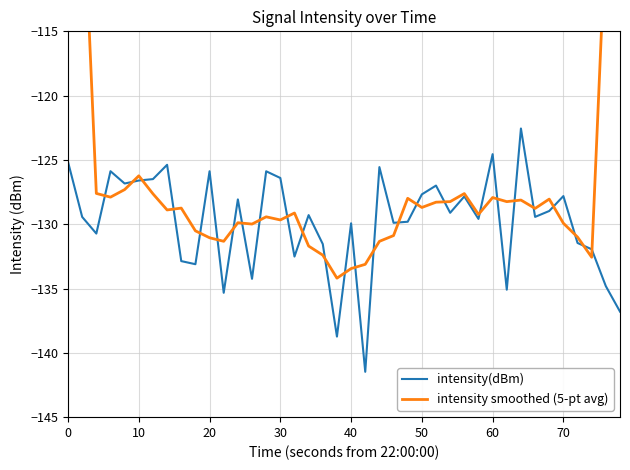

Which series ends up on top after the final intersection of intensity smoothed (5-pt avg) and intensity(dBm)?

intensity smoothed (5-pt avg)